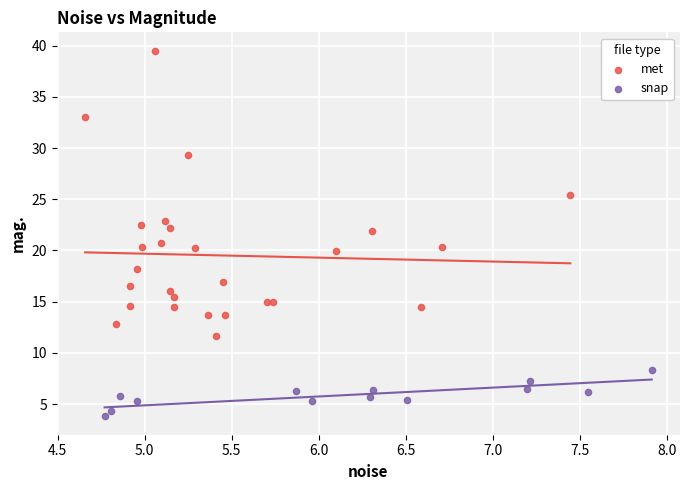

Which series contains the lowest Y value?

snap